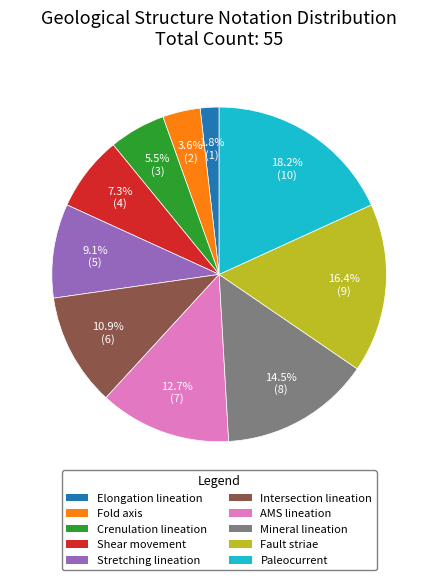

What is the total percentage of Paleocurrent and Intersection lineation?

29.1%